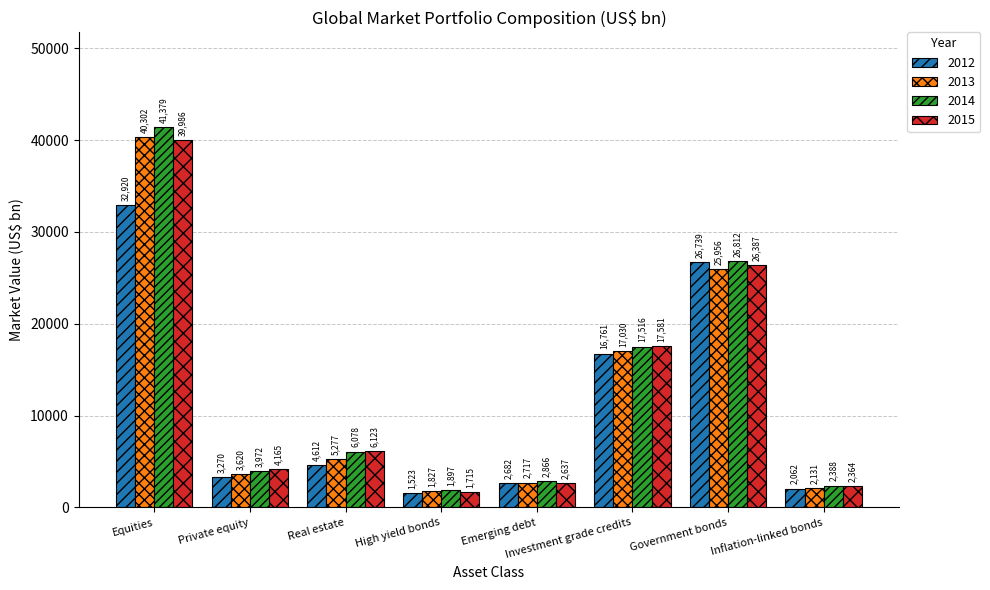

What position from the left is Inflation-linked bonds?

8